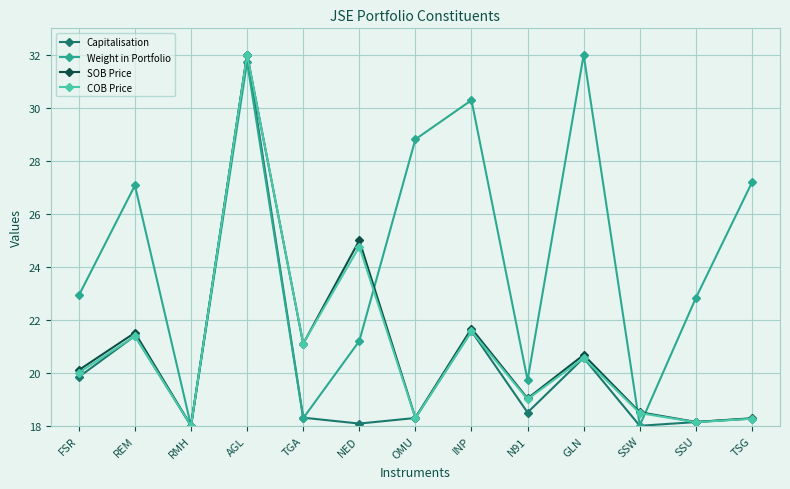

Reading left to right, transcribe all the data shown in this chart.

Capitalisation: 19.8	21.4	18.0	32.0	18.3	18.1	18.3	21.6	18.5	20.6	18.0	18.1	18.3
Weight in Portfolio: 22.9	27.1	18.0	31.7	18.3	21.2	28.8	30.3	19.7	32.0	18.0	22.8	27.2
SOB Price: 20.1	21.5	18.0	32.0	21.1	25.0	18.3	21.7	19.0	20.7	18.5	18.1	18.3
COB Price: 20.0	21.4	18.0	32.0	21.1	24.8	18.3	21.6	19.0	20.6	18.5	18.1	18.3